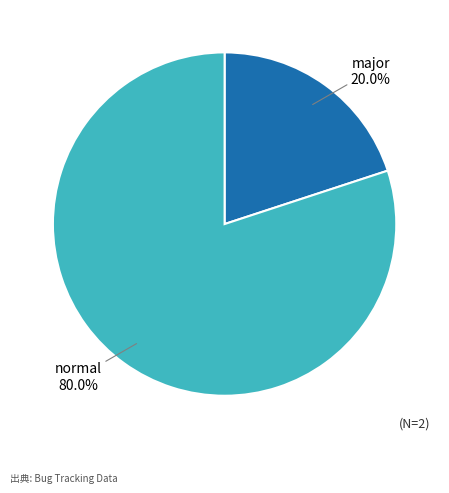

Count the number of slices in the pie.

2